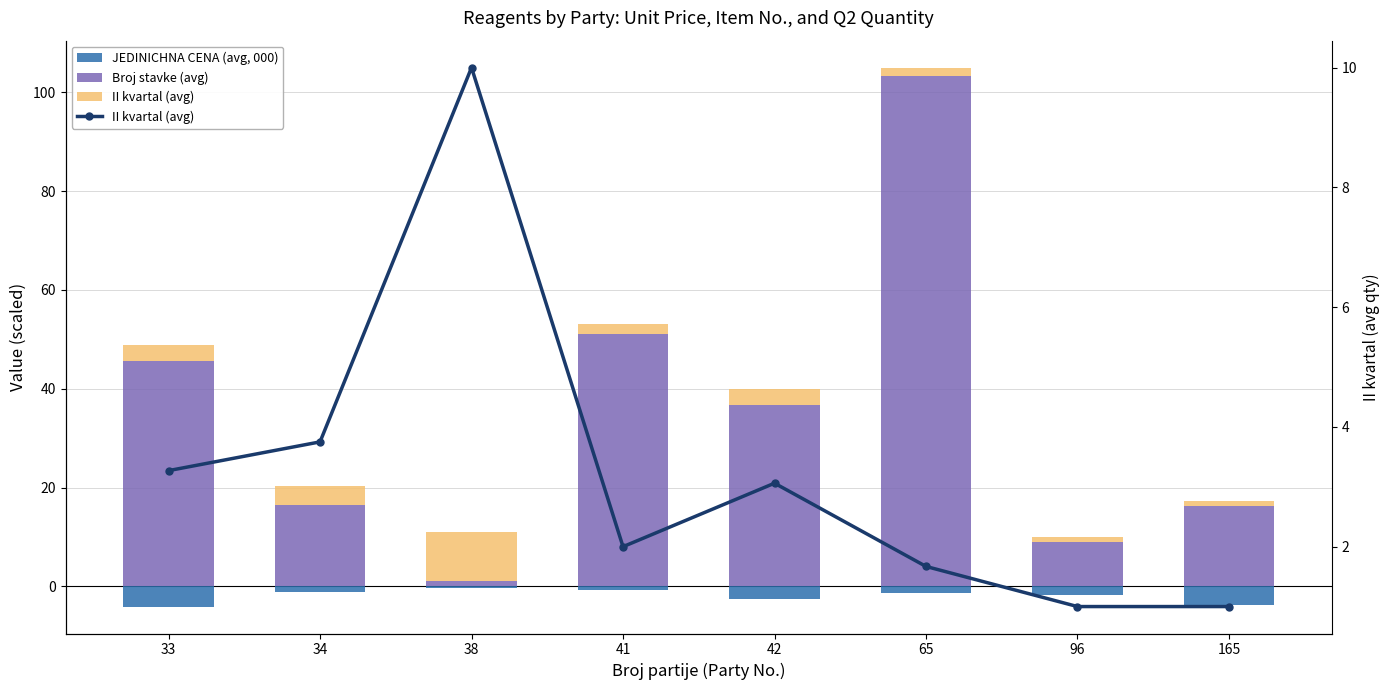

What is the greatest value displayed?

103.3